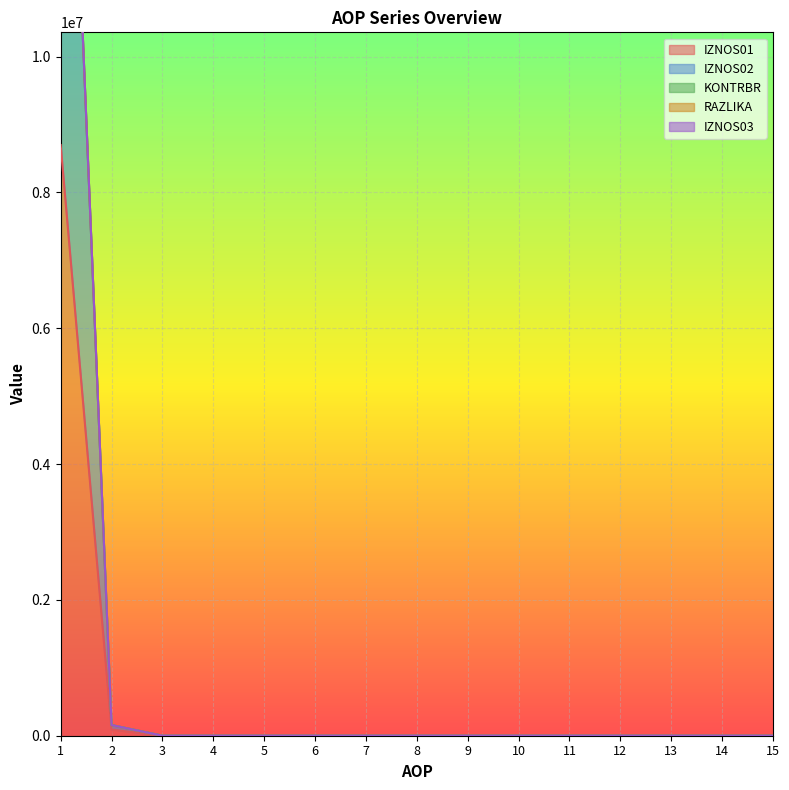

The KONTRBR series shows 18140566.3 at 1. True or false?

True